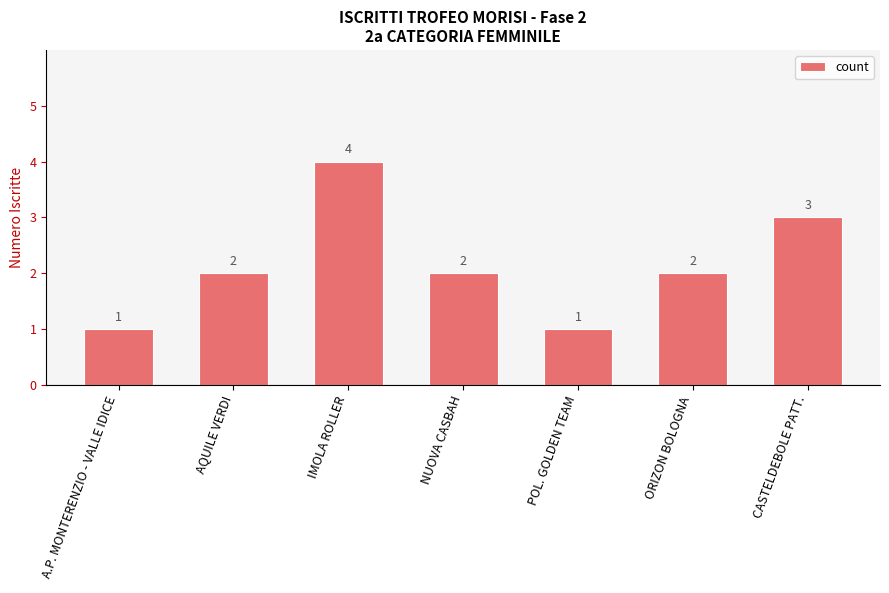

Which has a higher value, IMOLA ROLLER or CASTELDEBOLE PATT.?

IMOLA ROLLER